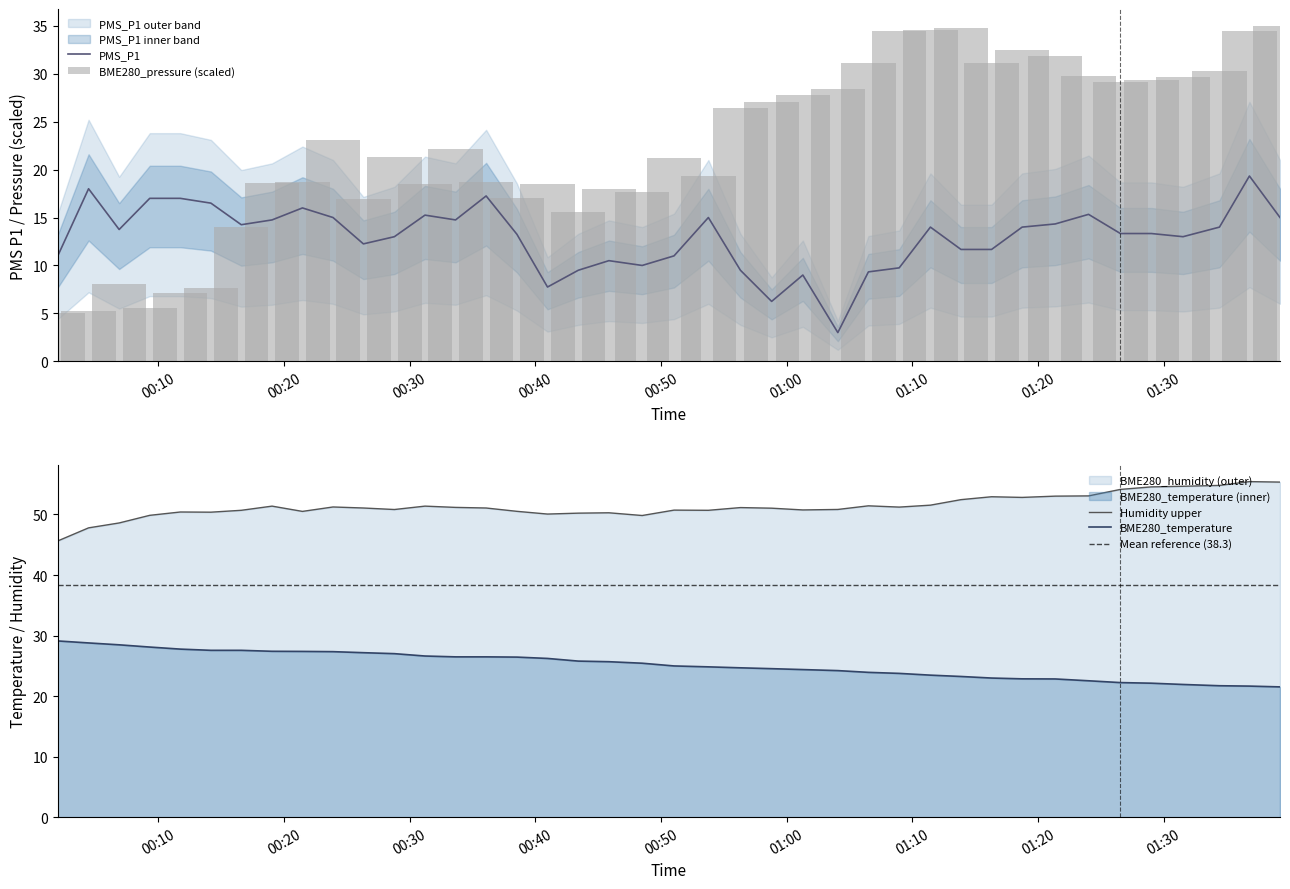

Is it true that BME280_humidity equals 74.4 at 2022/06/19 00:23:54?

False